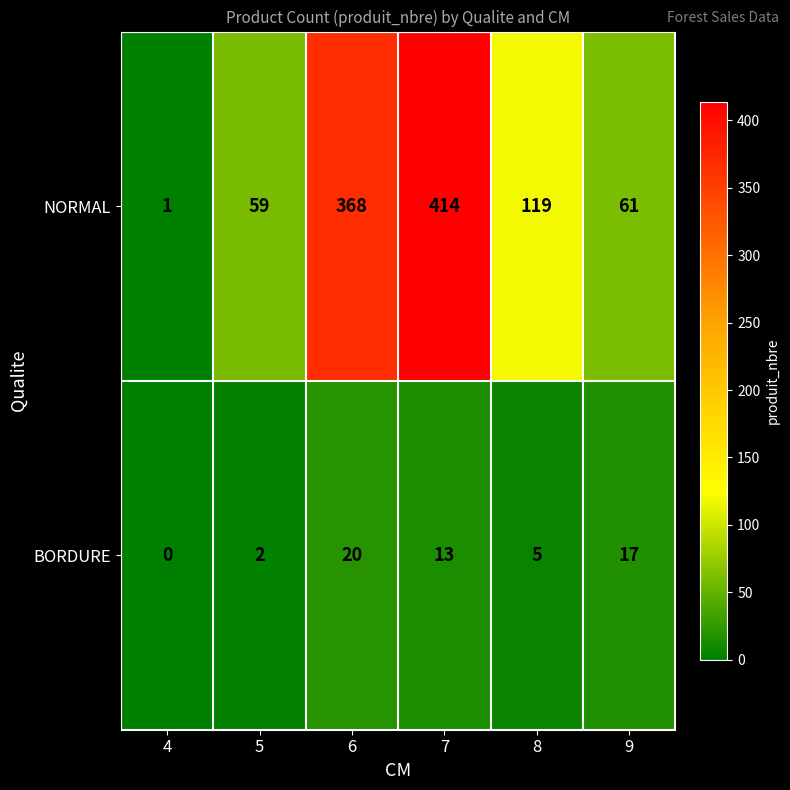

True or false: NORMAL has a value of 59 at 5.

True